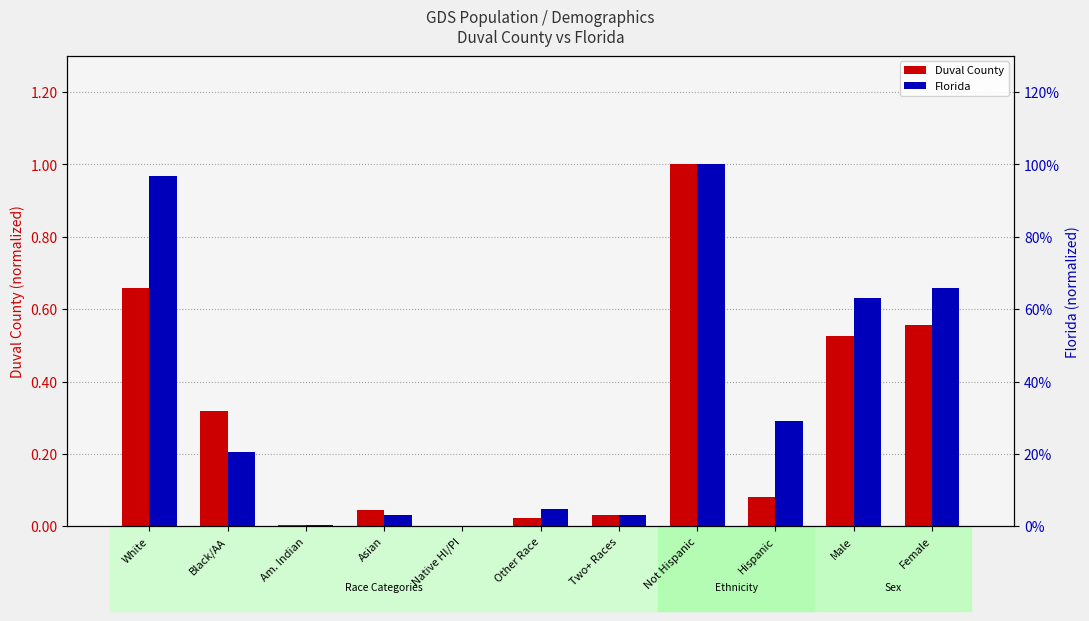

What is the label of the 11th bar from the left?

Female